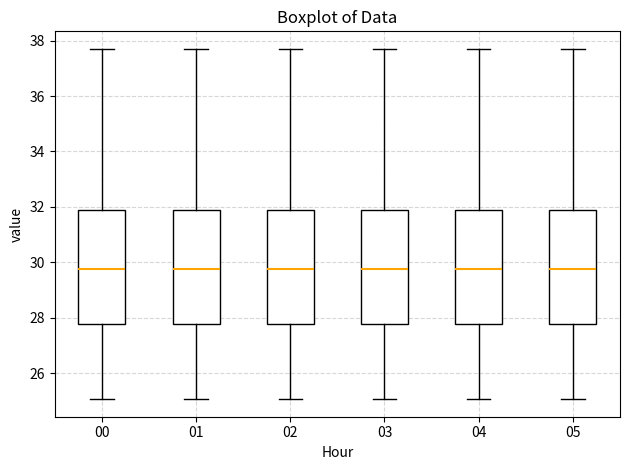

Where does the upper whisker of the box at x = 03 end on the y-axis? The values are not printed on the chart, so give them approximately, as read against the axis.

37.8